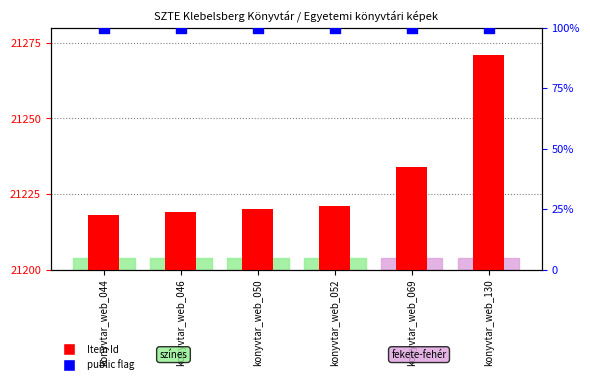

Which series reaches the maximum Y coordinate?

public (100%)